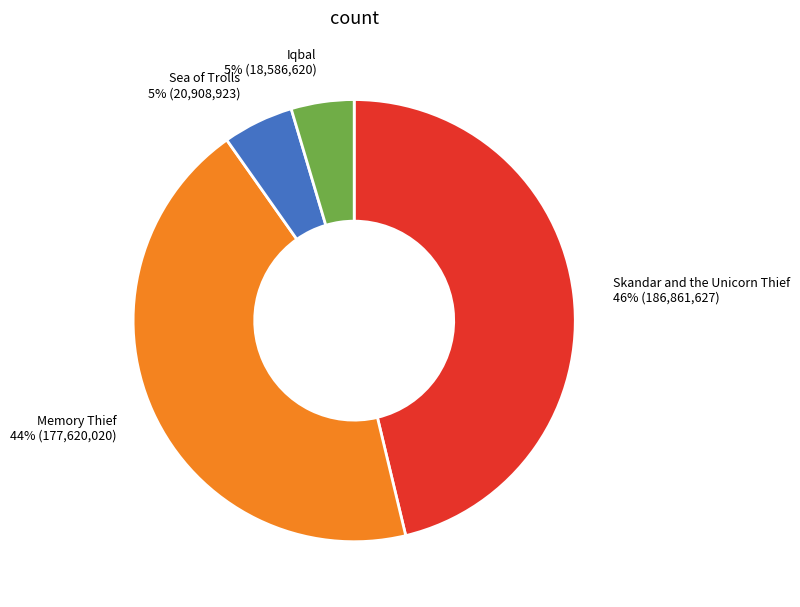

Is there a majority slice in this chart?

No